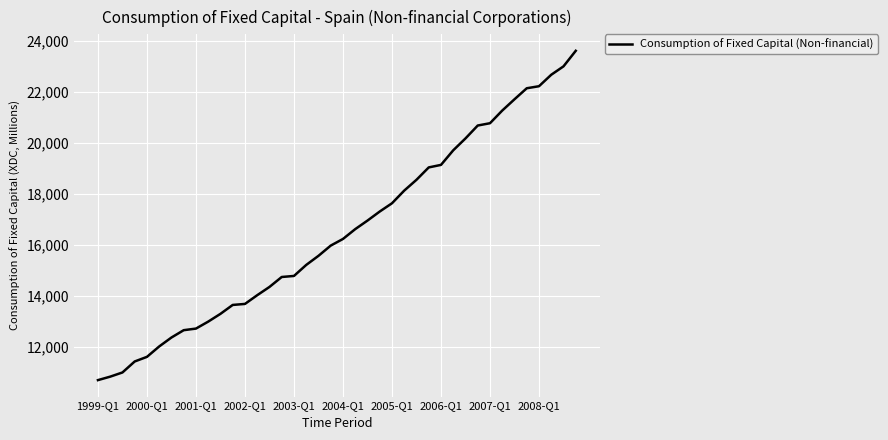

What is the maximum value shown in the chart?

23626